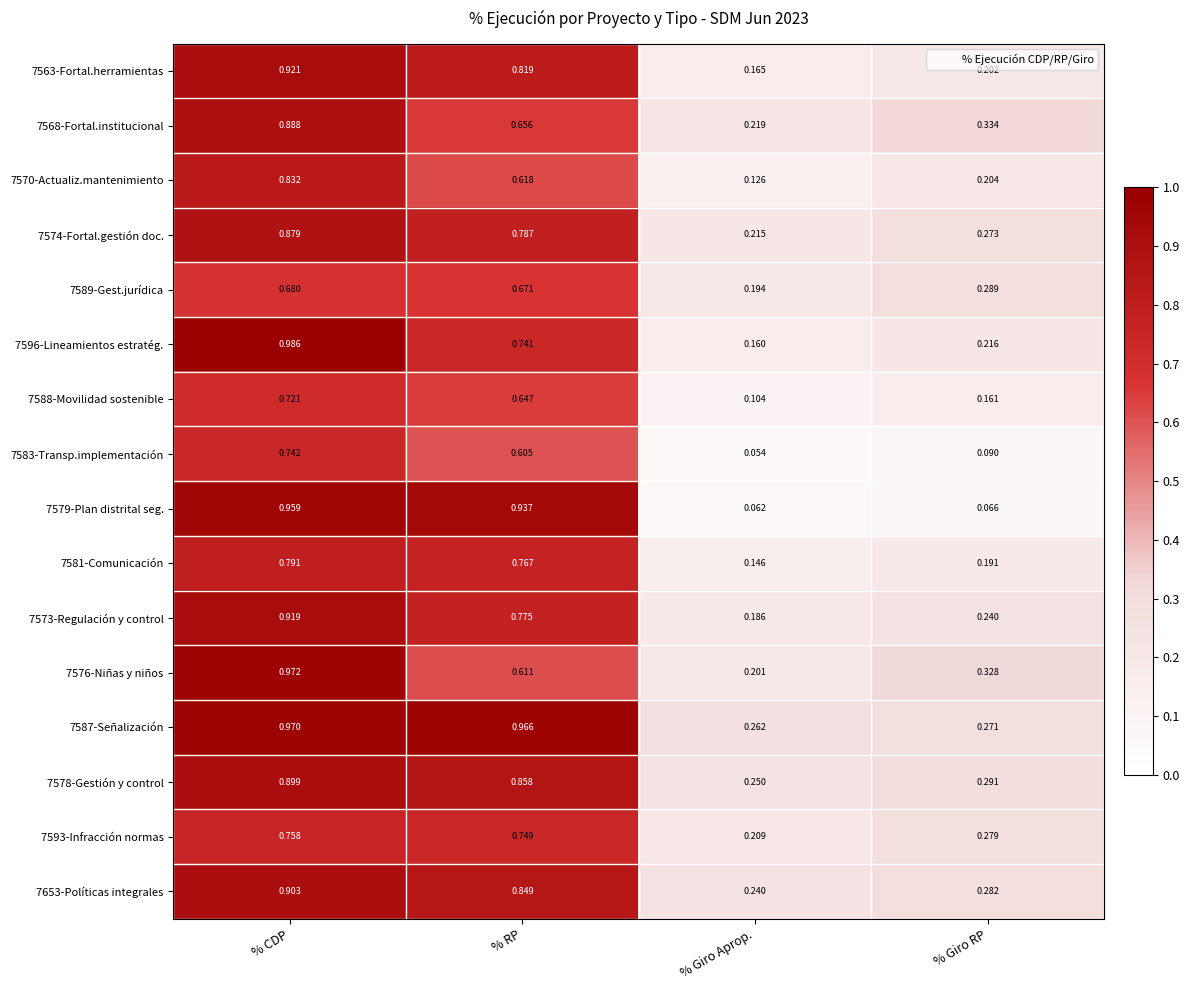

What is the total value across all series at % Giro Aprop.?

2.8